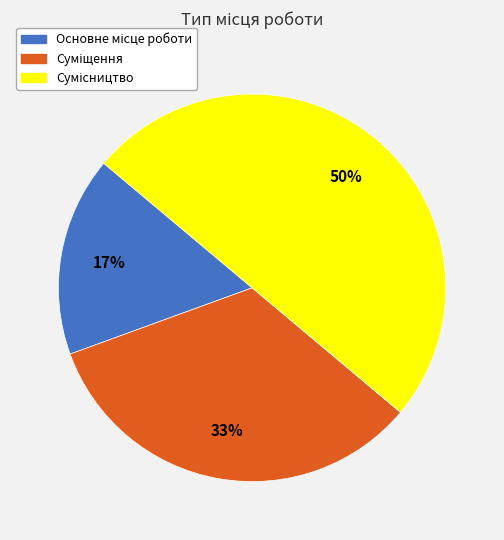

To the nearest percent, what is the difference between the largest and smallest slice percentages?

33%